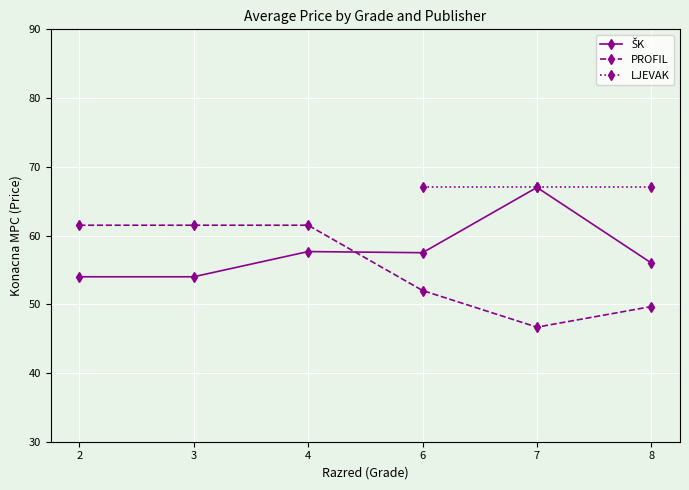

Between 3 and 4, which is larger?

4